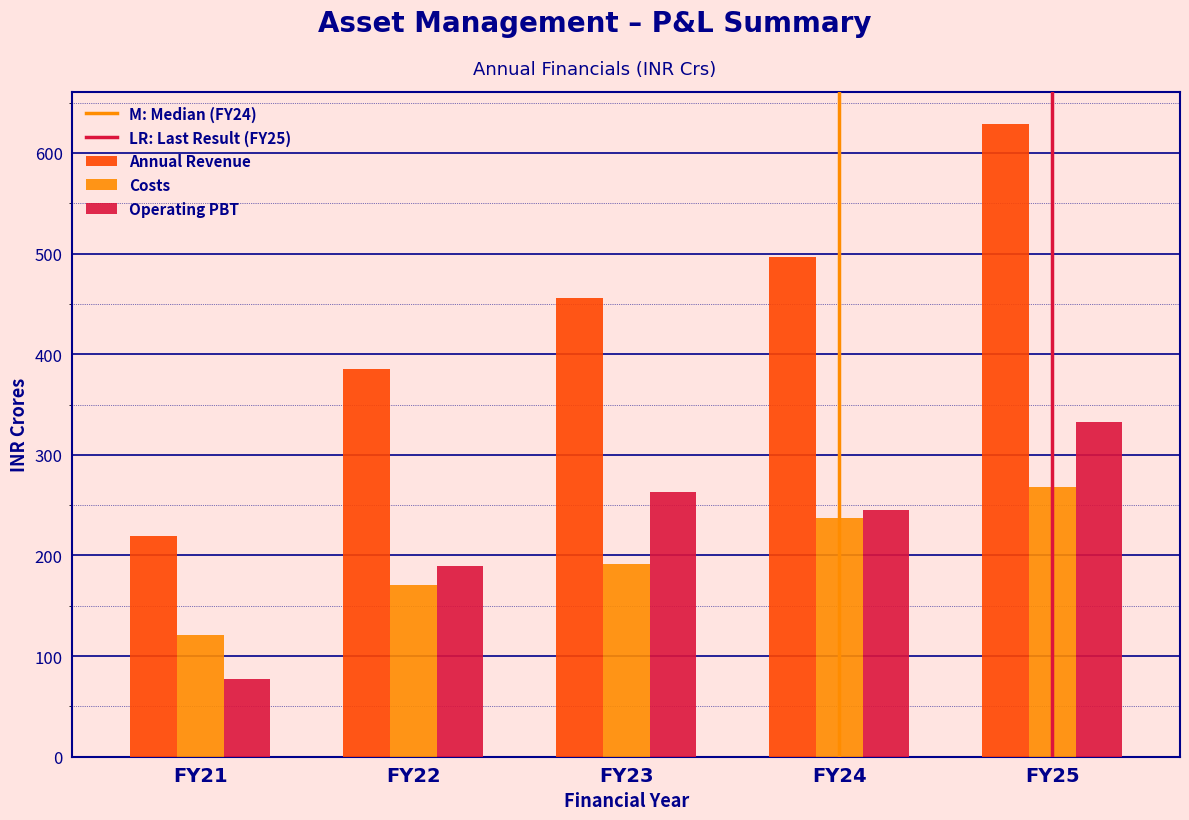

At which label is Operating PBT closest to 204?

FY22